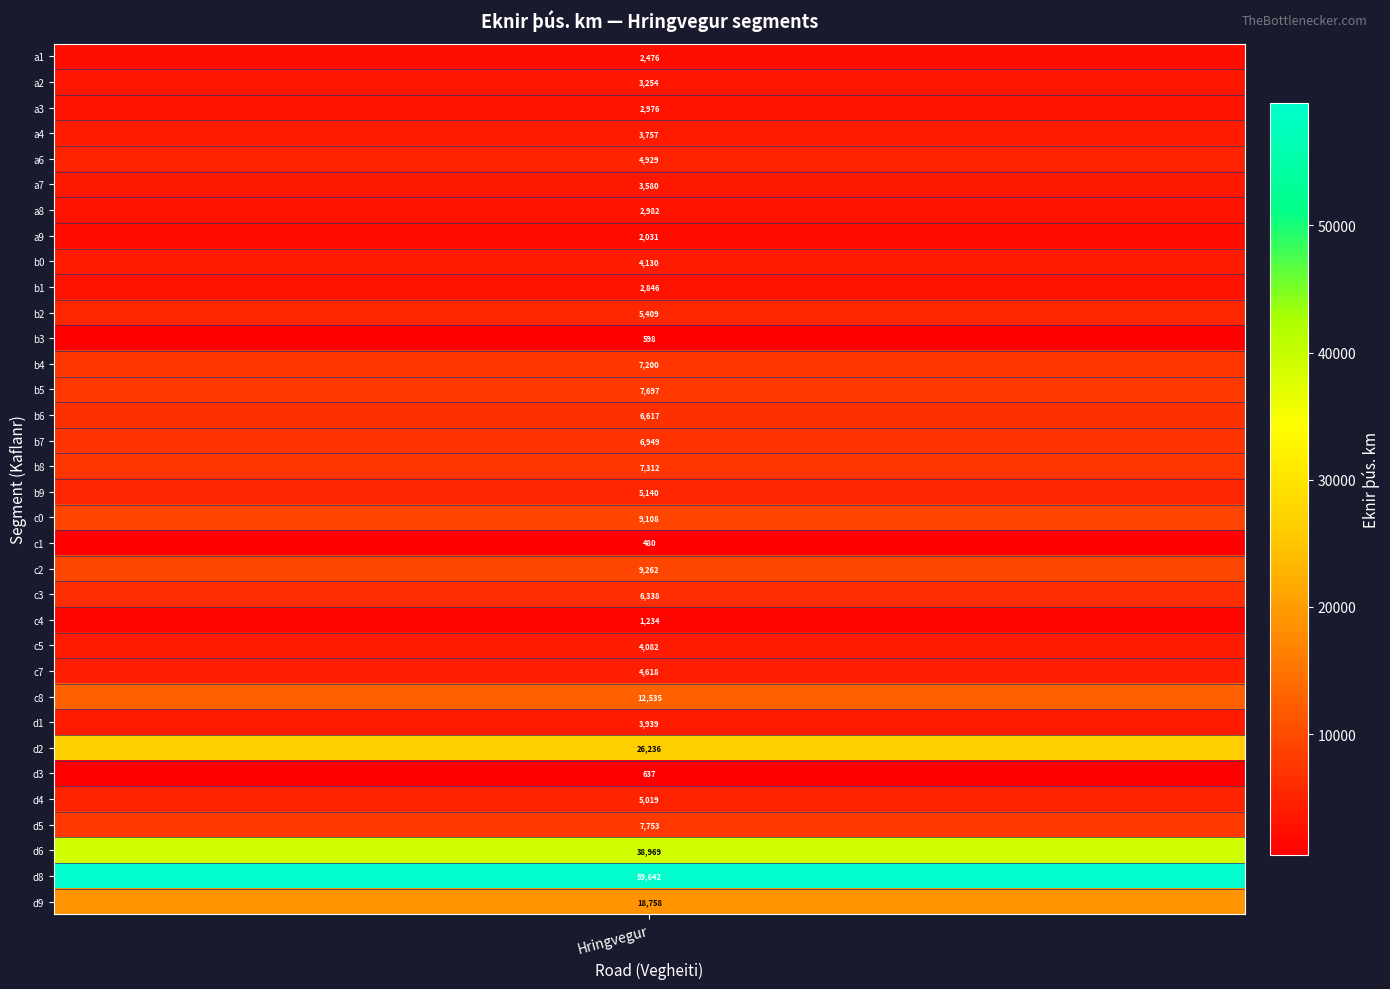

Where is the data nearest to the value 30060?

27